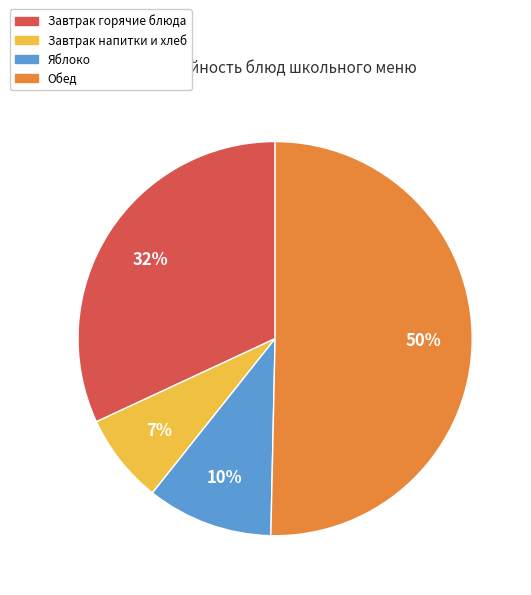

Approximately how many times larger is the value at Яблоко compared to Завтрак напитки и хлеб?

1.4